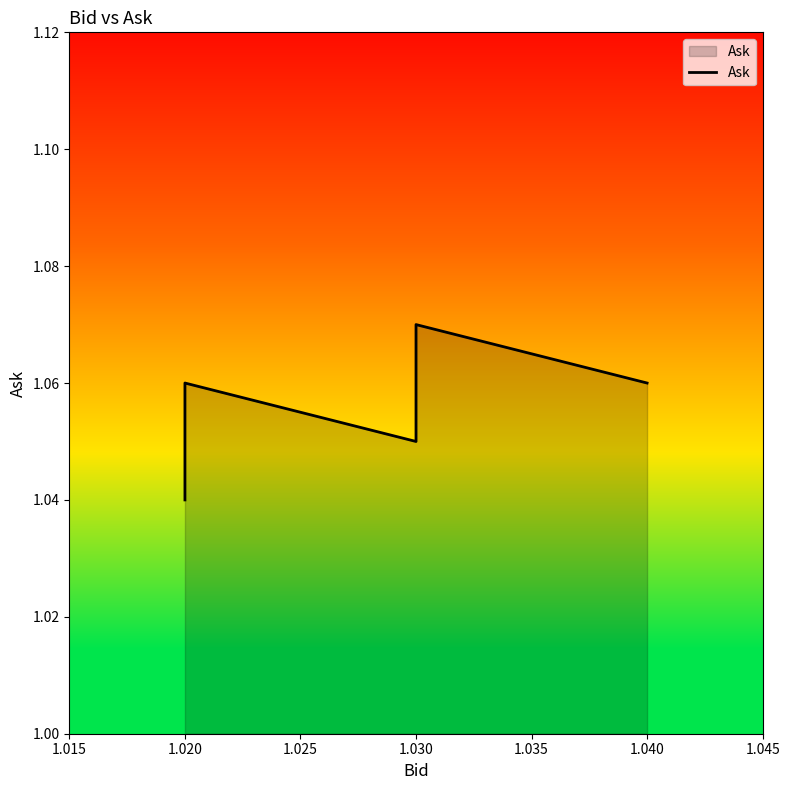

How many lines are shown in the chart?

1